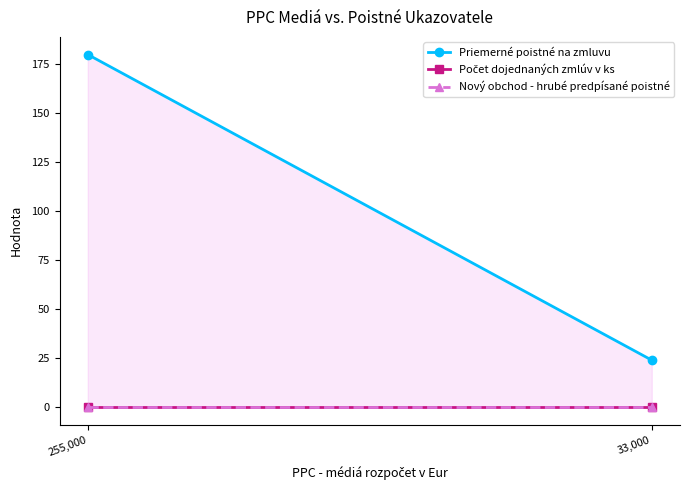

Reading left to right, transcribe all the data shown in this chart.

Priemerné poistné na zmluvu: 255,000=180	33,000=24
Počet dojednaných zmlúv v ks: 255,000=0	33,000=0
Nový obchod - hrubé predpísané poistné: 255,000=0	33,000=0